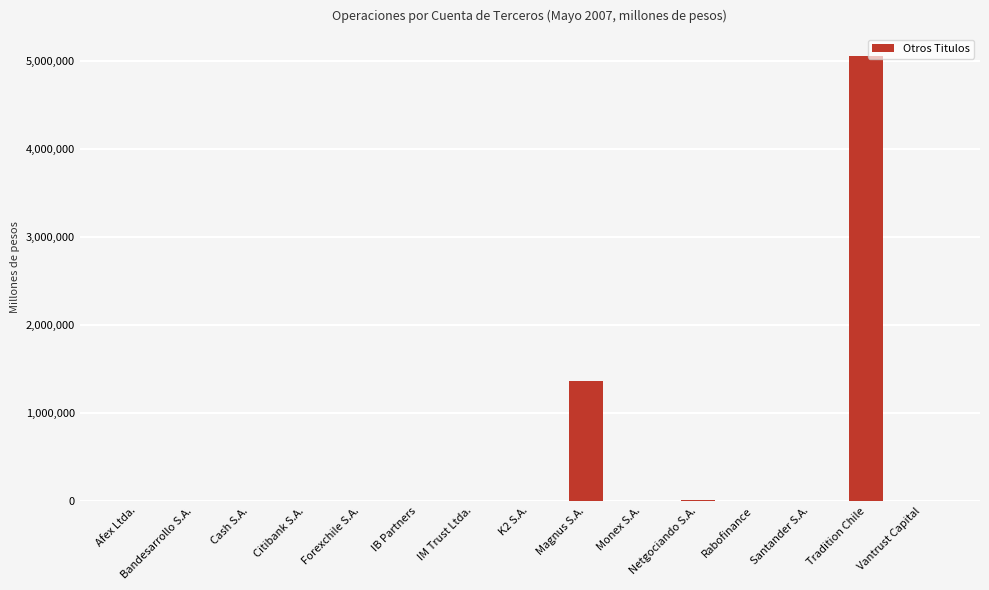

What is the sum of all values?

6423703.1